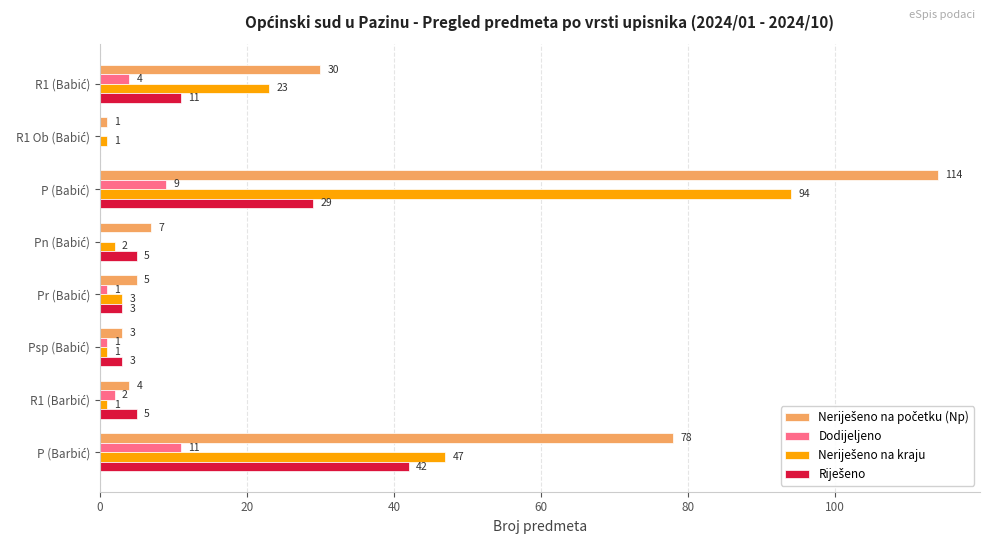

What is the maximum value shown in the chart?

114